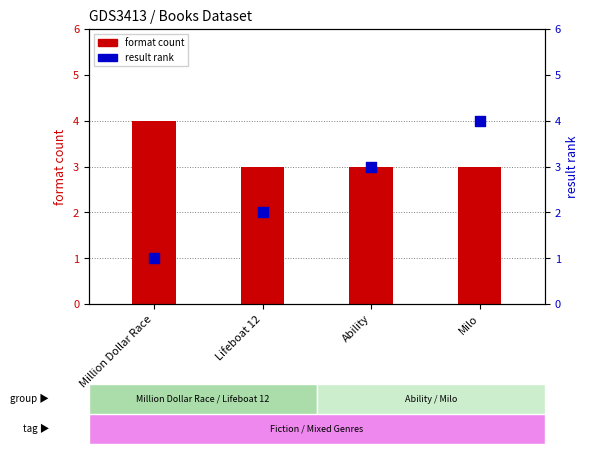

What are all the series names shown in the legend?

format count, result rank